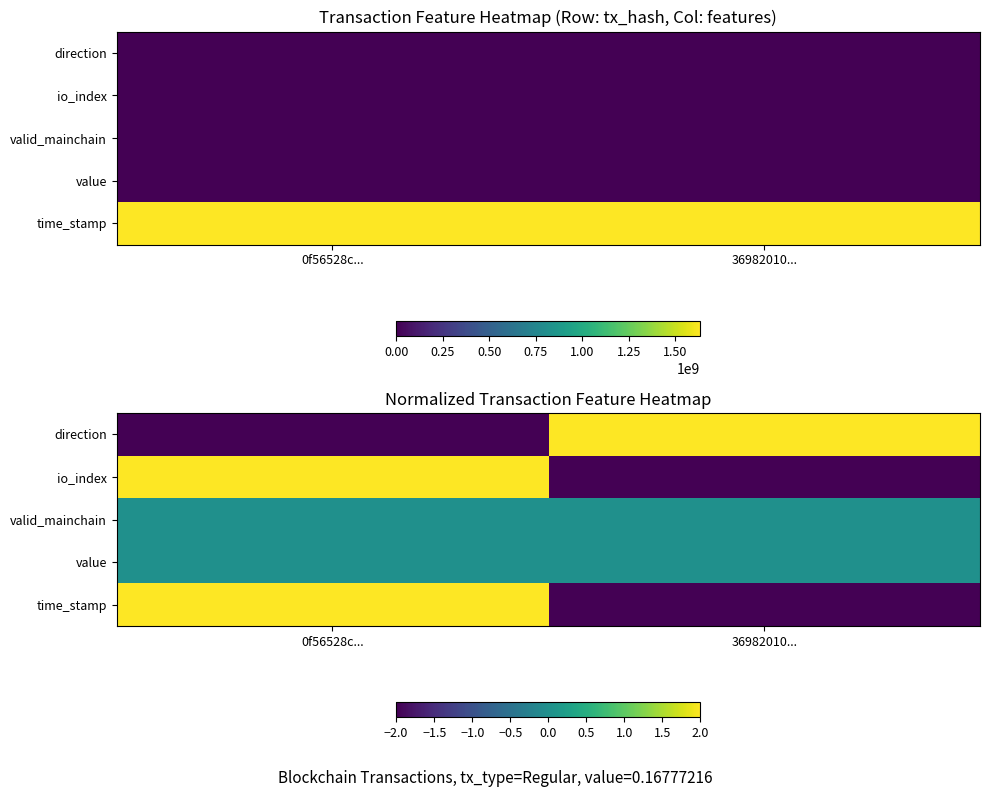

Is it true that value equals 0 at 0f56528c...?

True